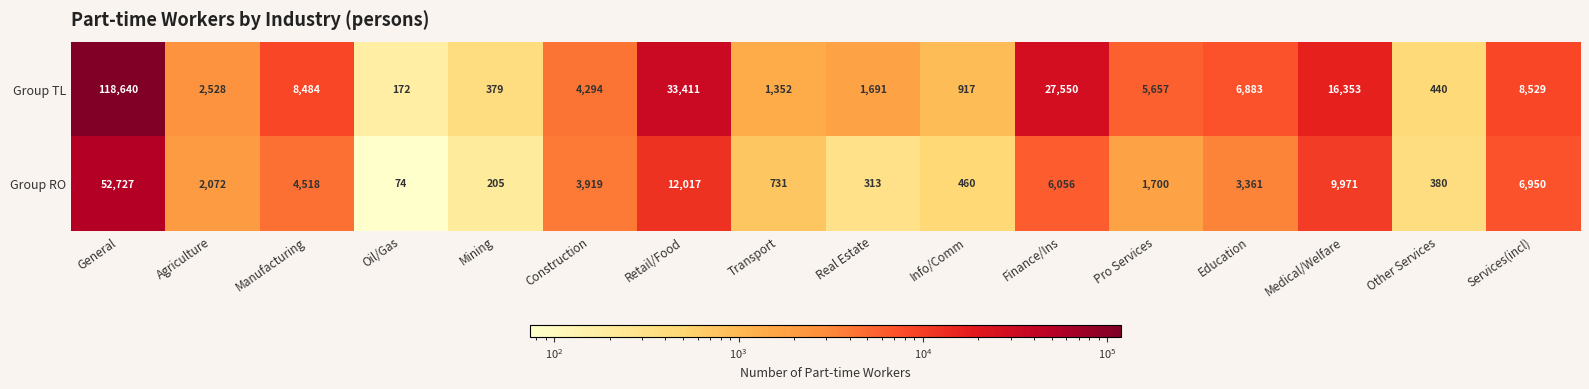

What is the sum of all Group RO values?

105454